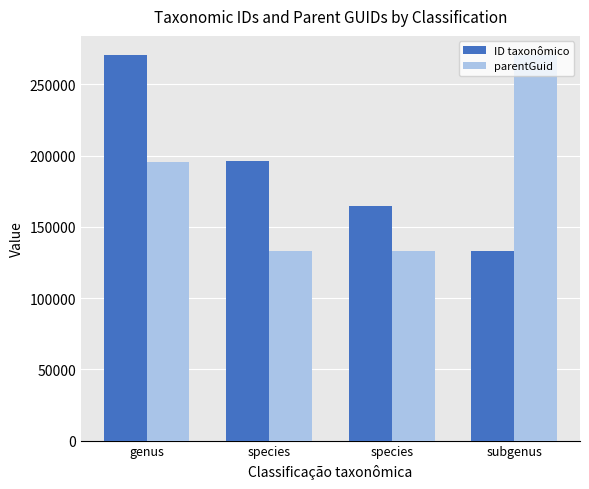

Reading left to right, transcribe all the data shown in this chart.

ID taxonômico: genus=270427	species=196216	species=164894	subgenus=133186
parentGuid: genus=195811	species=133186	species=133186	subgenus=270427